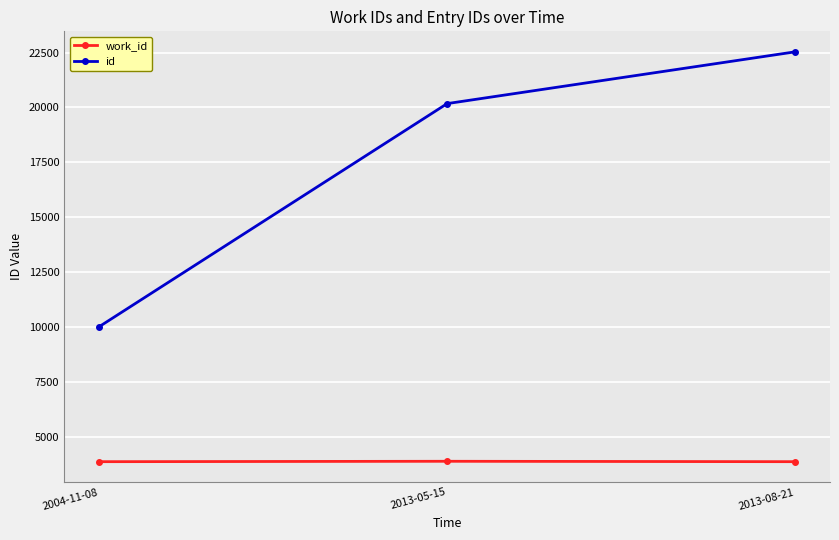

How many values in the id series are below 20175?

1